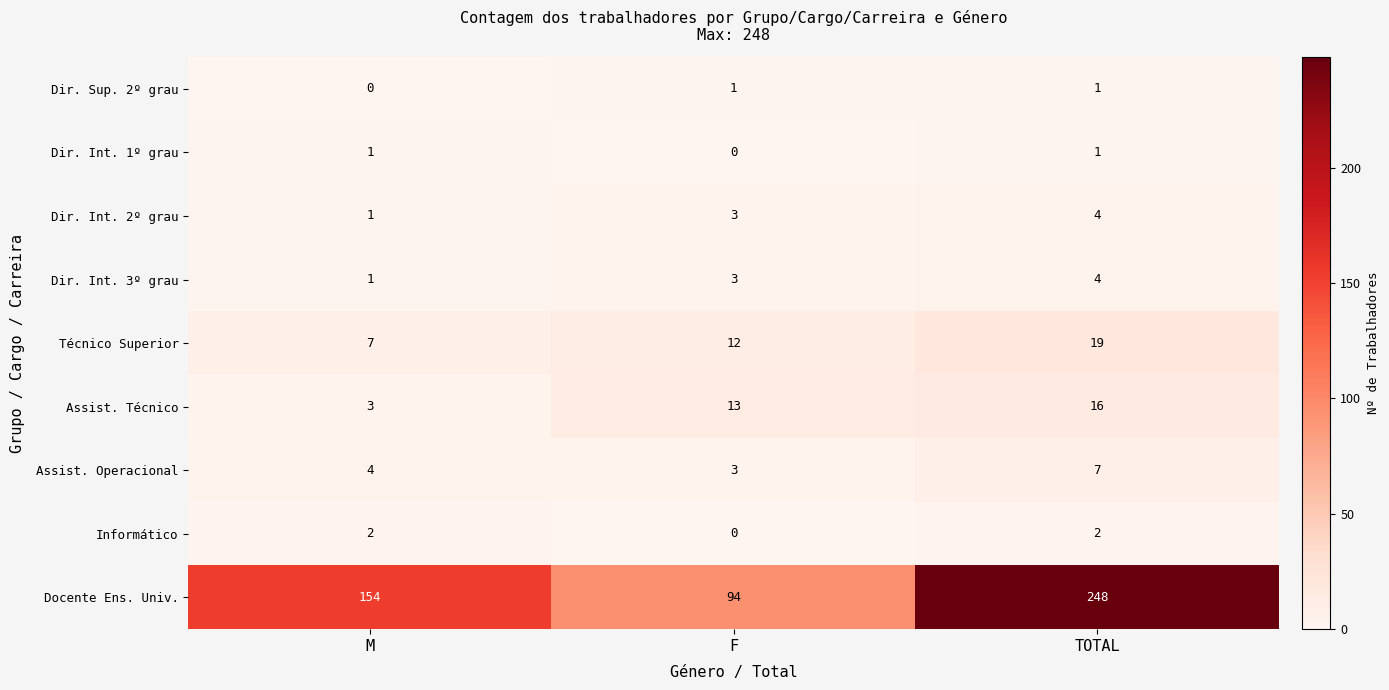

Reading left to right, extract all data points from this chart.

Dir. Sup. 2º grau: M=0	F=1	TOTAL=1
Dir. Int. 1º grau: M=1	F=0	TOTAL=1
Dir. Int. 2º grau: M=1	F=3	TOTAL=4
Dir. Int. 3º grau: M=1	F=3	TOTAL=4
Técnico Superior: M=7	F=12	TOTAL=19
Assist. Técnico: M=3	F=13	TOTAL=16
Assist. Operacional: M=4	F=3	TOTAL=7
Informático: M=2	F=0	TOTAL=2
Docente Ens. Univ.: M=154	F=94	TOTAL=248